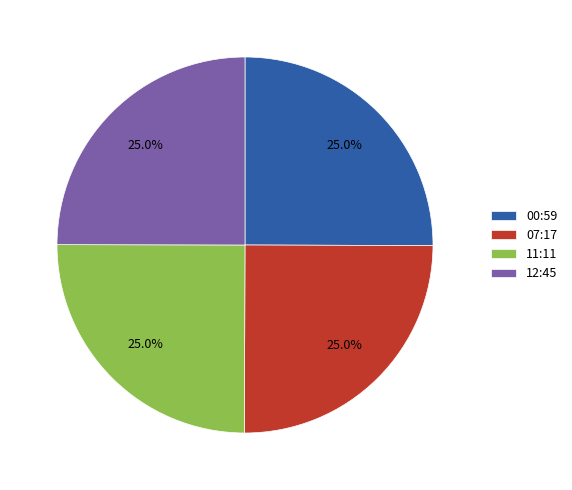

What is the total percentage of 07:17 and 12:45?

50.0%